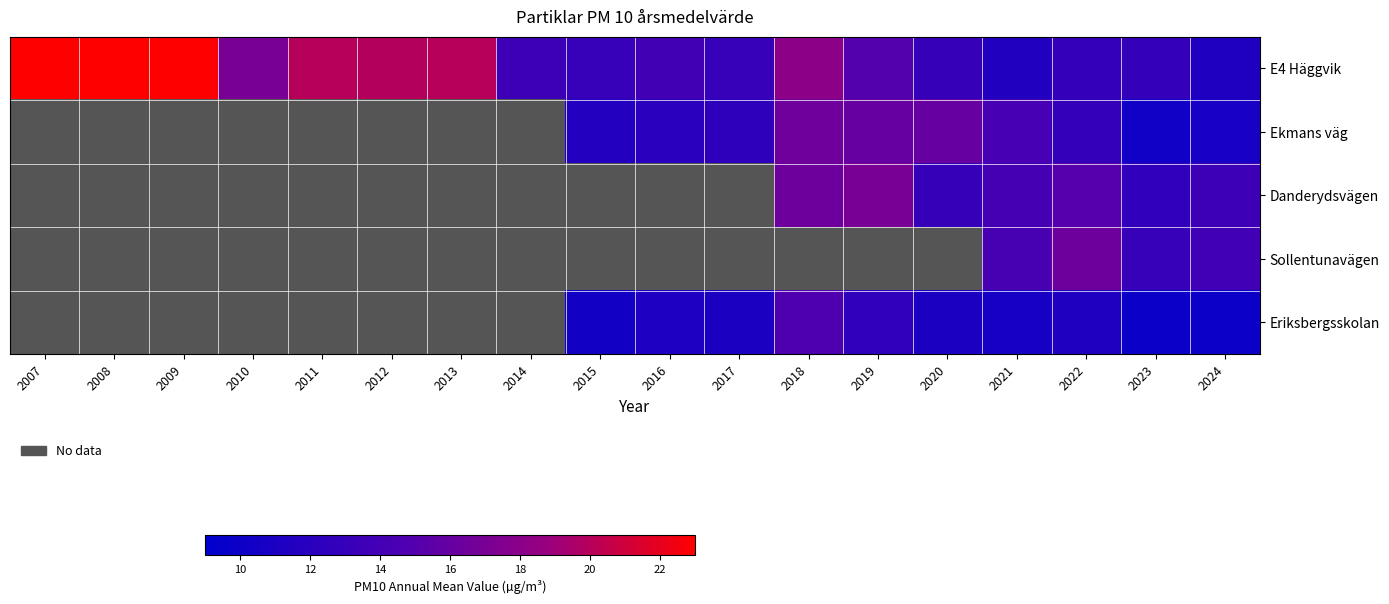

What is the lowest value of the E4 Häggvik series?

11.3